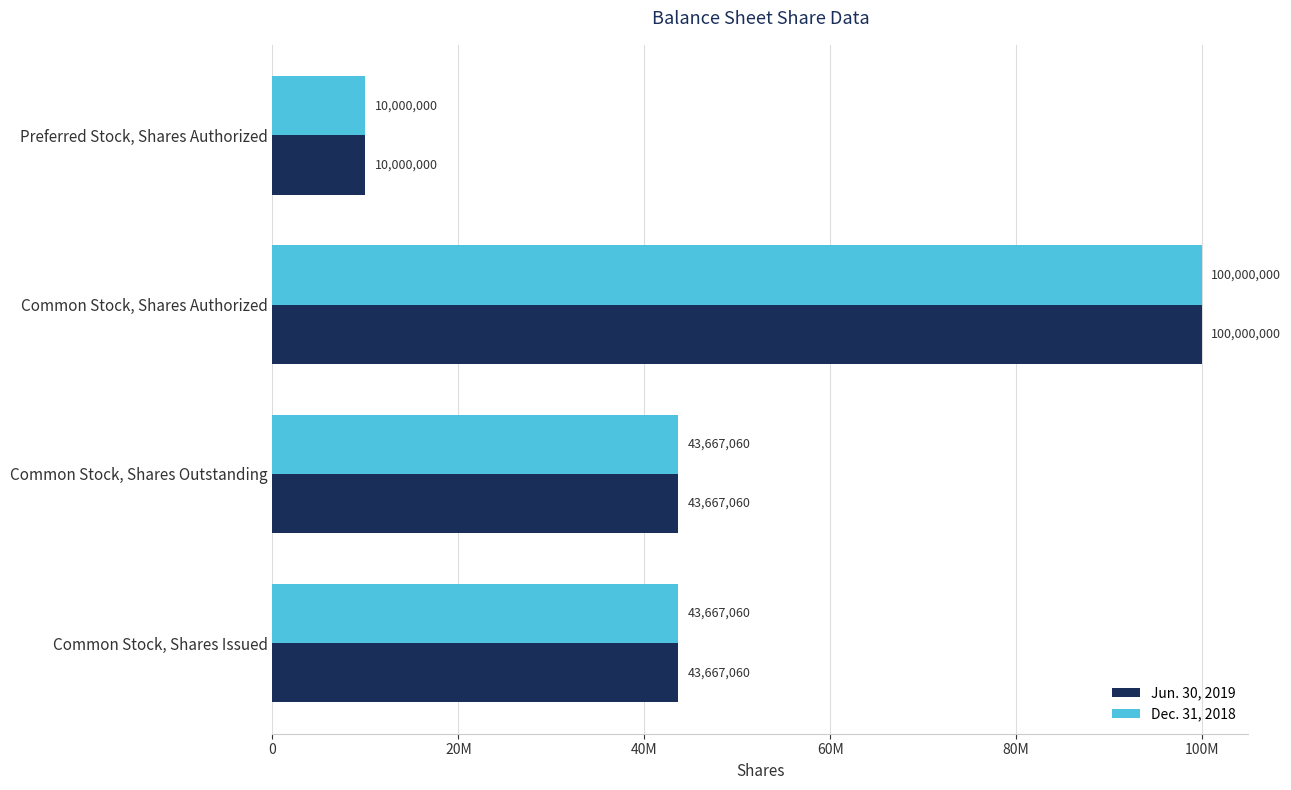

At how many categories does at least one series exceed 78786862?

1